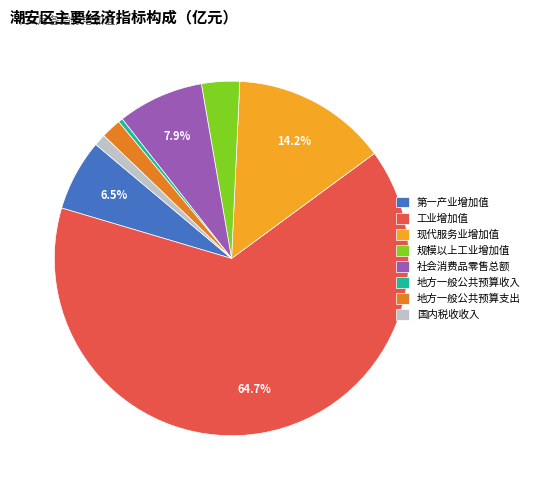

Rank the categories by value from lowest to highest.

地方一般公共预算收入, 国内税收收入, 地方一般公共预算支出, 规模以上工业增加值, 第一产业增加值, 社会消费品零售总额, 现代服务业增加值, 工业增加值